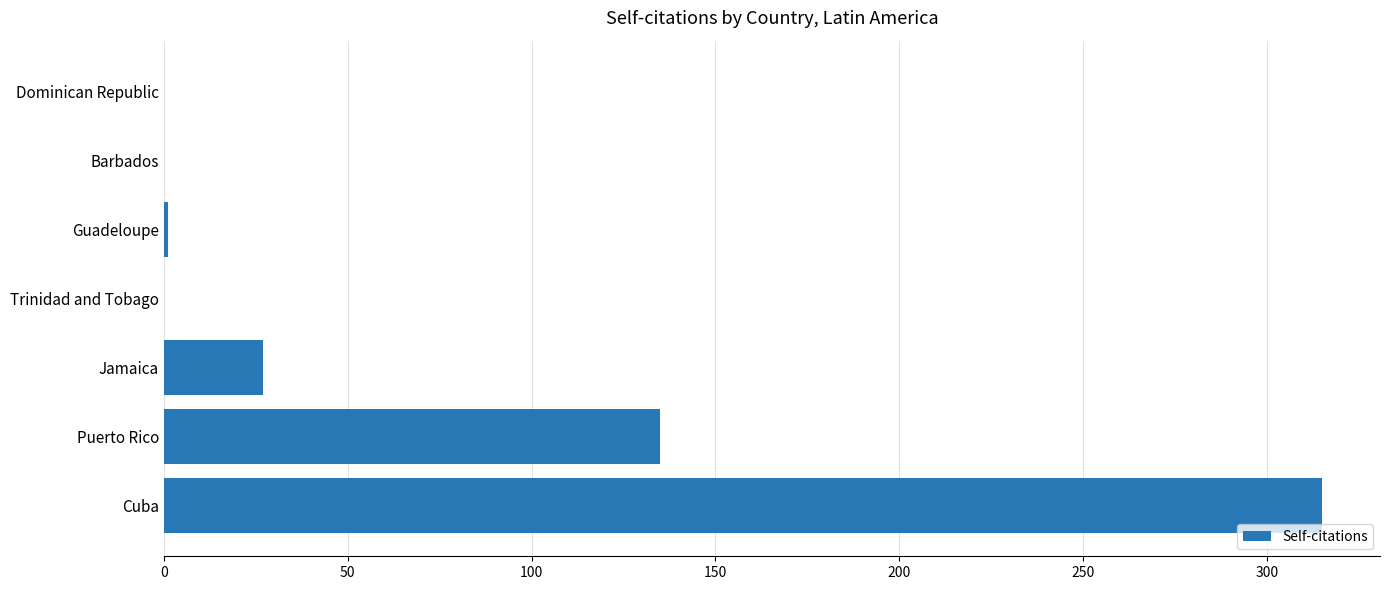

The value at Barbados is 0. True or false?

True